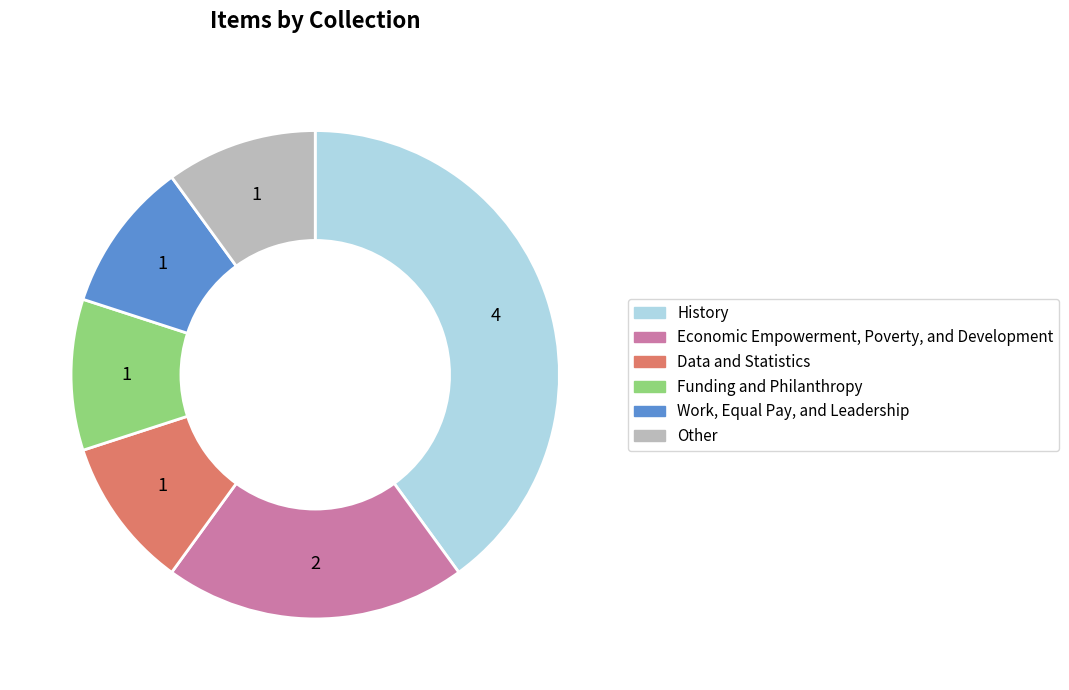

How many slices are in this pie chart?

6